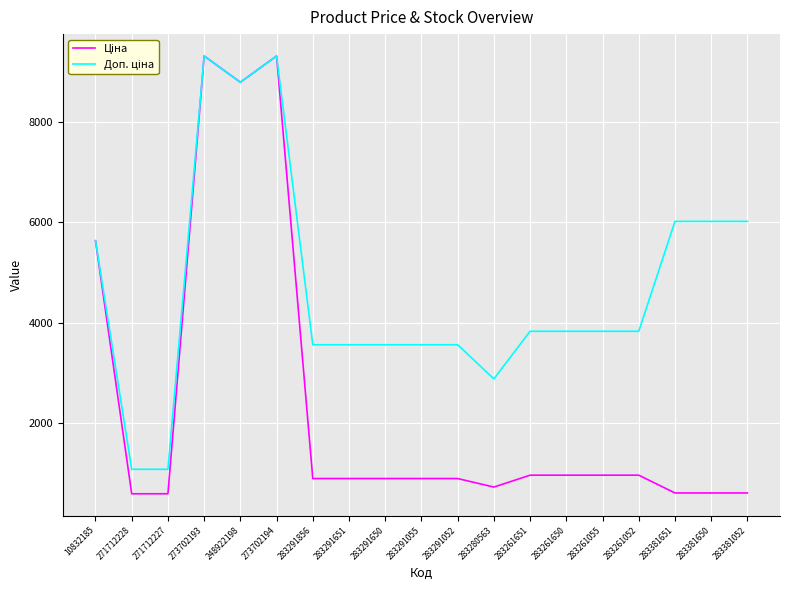

What is the smallest value displayed?

586.0